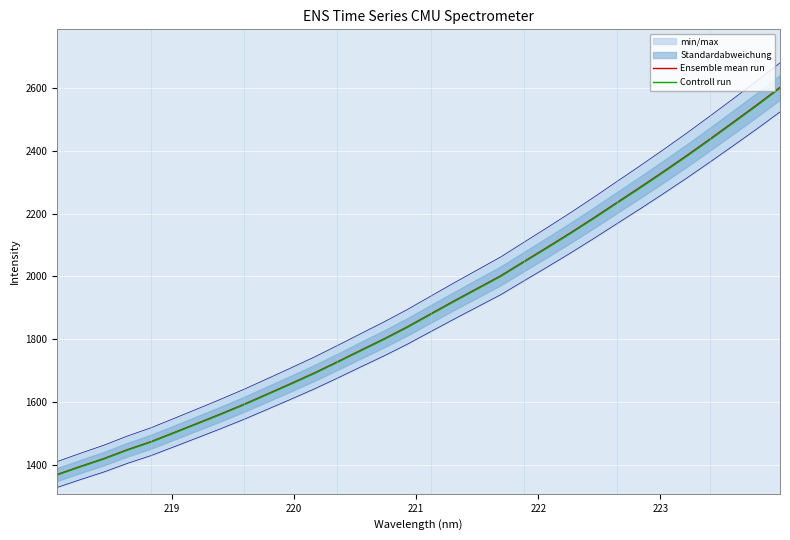

What is the average value of the Controll run series?

1902.9